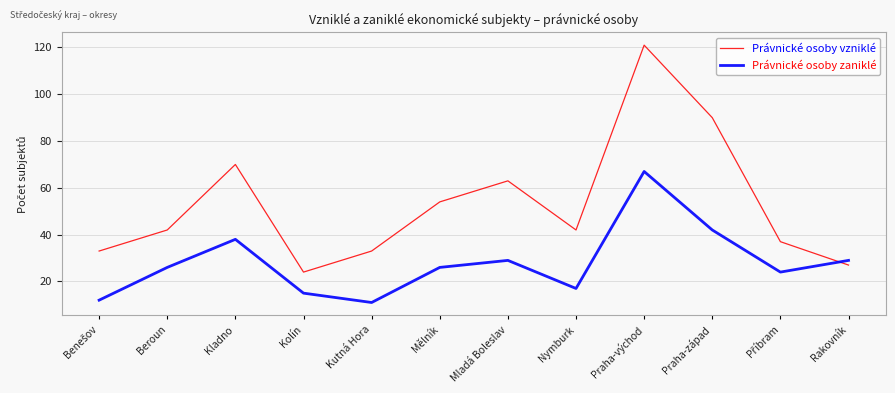

What position from the right is Mladá Boleslav?

6